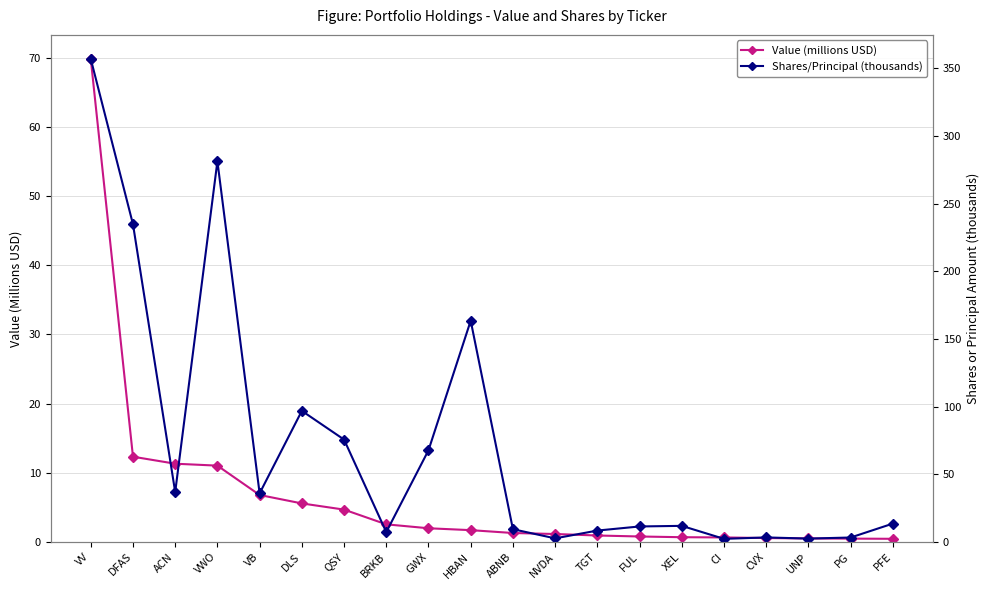

Is it true that Shares/Principal (thousands) equals 281.3 at VWO?

True